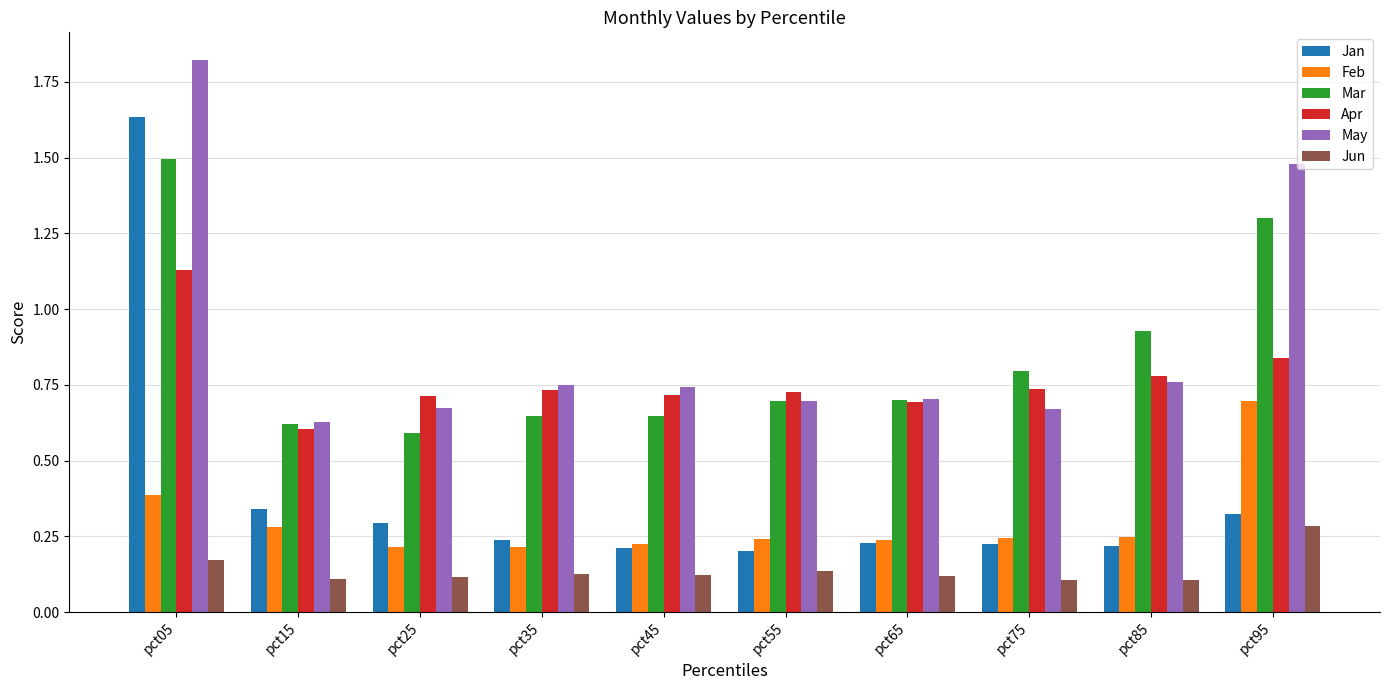

Which series has the widest spread of values?

Jan